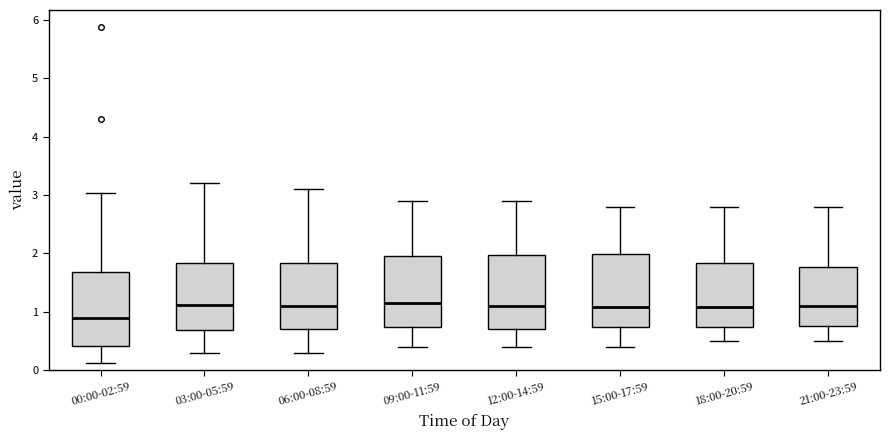

Reading left to right, read every box against the y-axis: the position of its median line, the range the box covers, and the ends of its whiskers. The values are not printed on the chart, so give them approximately, as read against the axis.

00:00-02:59: median 0.9, box 0.4 to 1.7, whiskers 0.1 to 3.0
03:00-05:59: median 1.1, box 0.7 to 1.8, whiskers 0.3 to 3.2
06:00-08:59: median 1.1, box 0.7 to 1.8, whiskers 0.3 to 3.1
09:00-11:59: median 1.2, box 0.7 to 2.0, whiskers 0.4 to 2.9
12:00-14:59: median 1.1, box 0.7 to 2.0, whiskers 0.4 to 2.9
15:00-17:59: median 1.1, box 0.7 to 2.0, whiskers 0.4 to 2.8
18:00-20:59: median 1.1, box 0.7 to 1.8, whiskers 0.5 to 2.8
21:00-23:59: median 1.1, box 0.8 to 1.8, whiskers 0.5 to 2.8